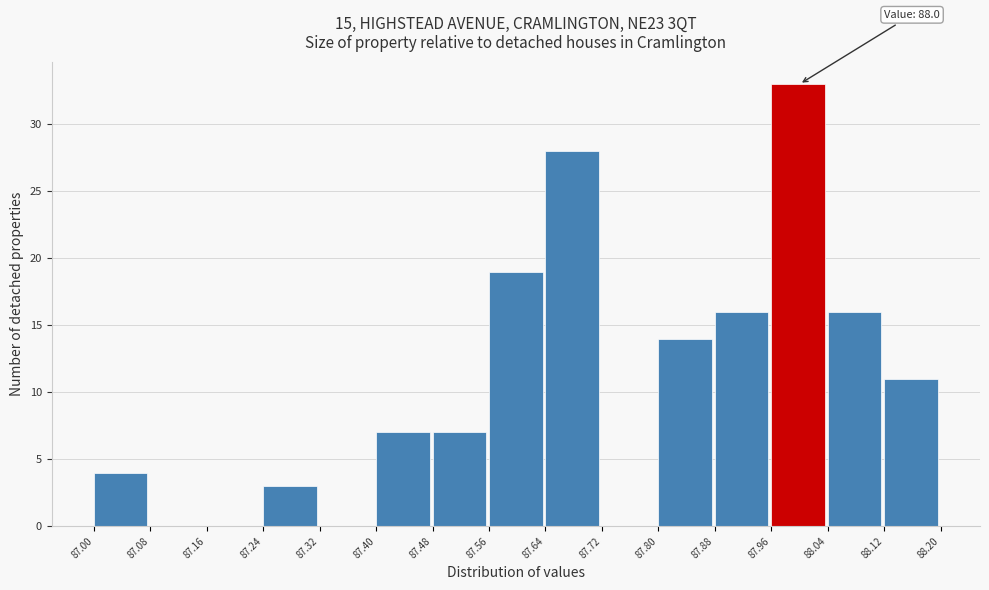

Over which range of the x-axis is the bar tallest?

87.96 to 88.04